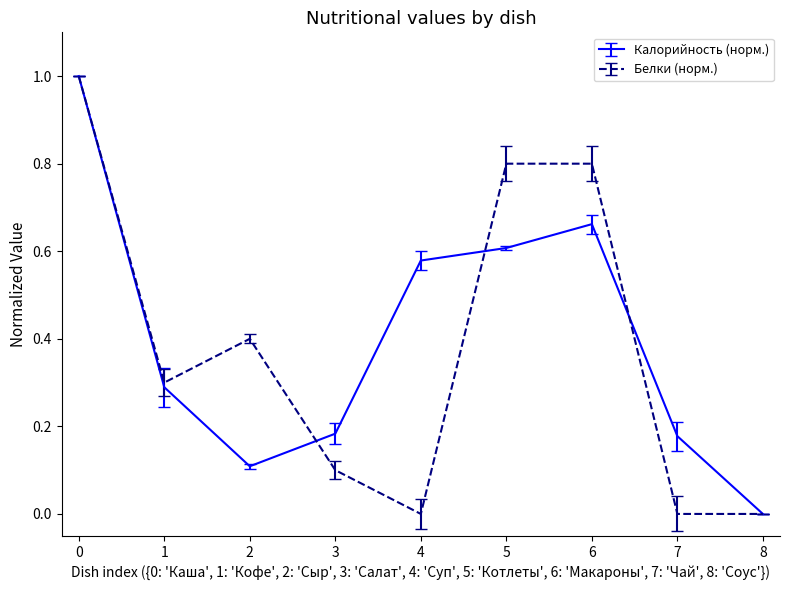

Does the chart display data point markers on the line(s)?

No